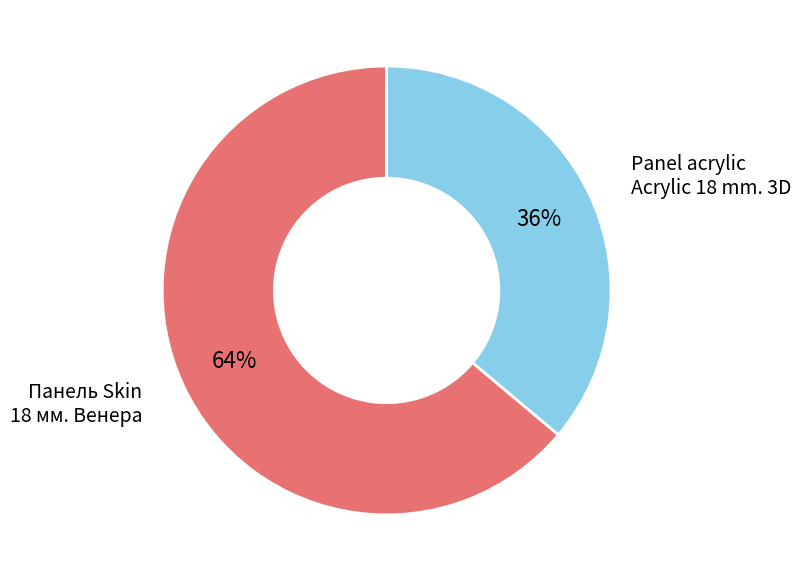

Is the sum of Панель Skin 18 мм. Венера and Panel acrylic Acrylic 18 mm. 3D greater than half?

Yes